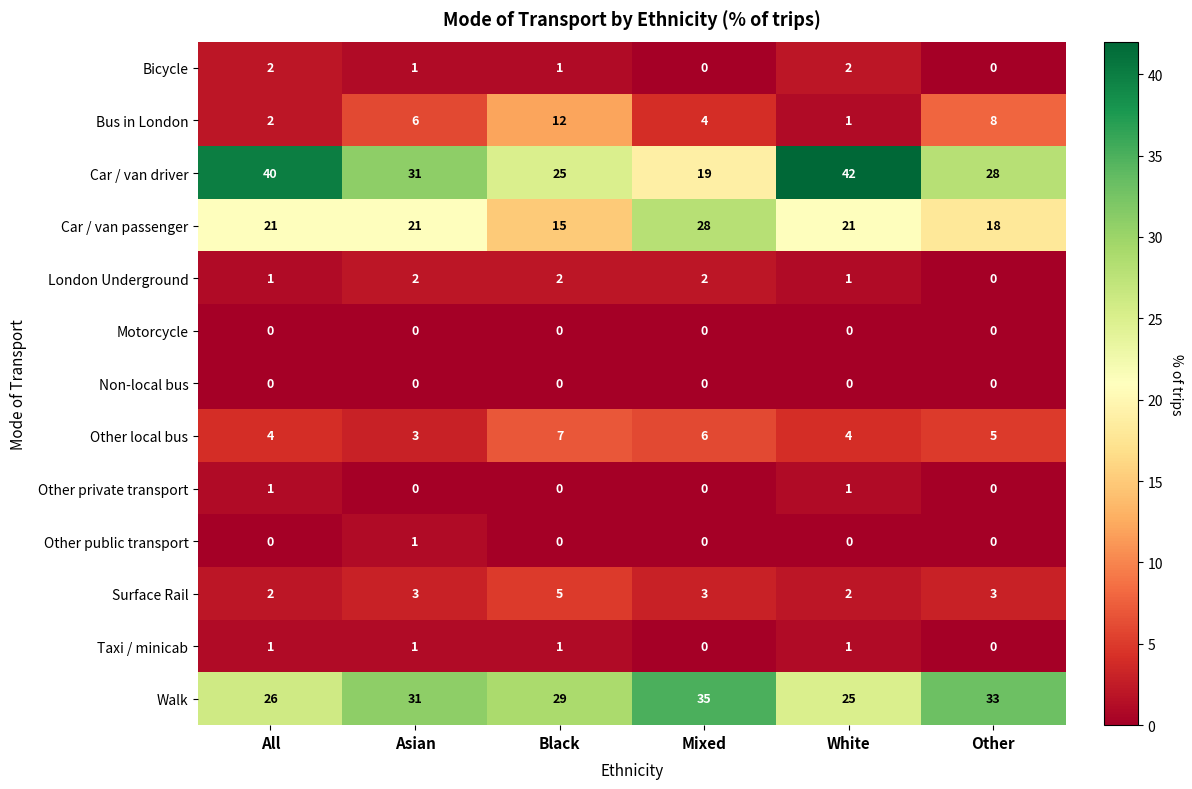

True or false: Surface Rail has a value of 4 at Asian.

False